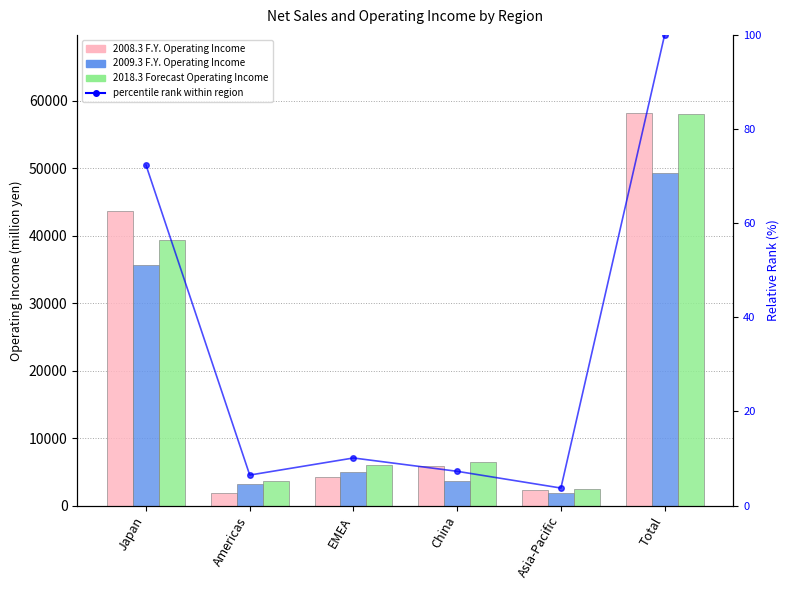

List the labels in order of percentile rank within region value, smallest first.

Asia-Pacific, Americas, China, EMEA, Japan, Total